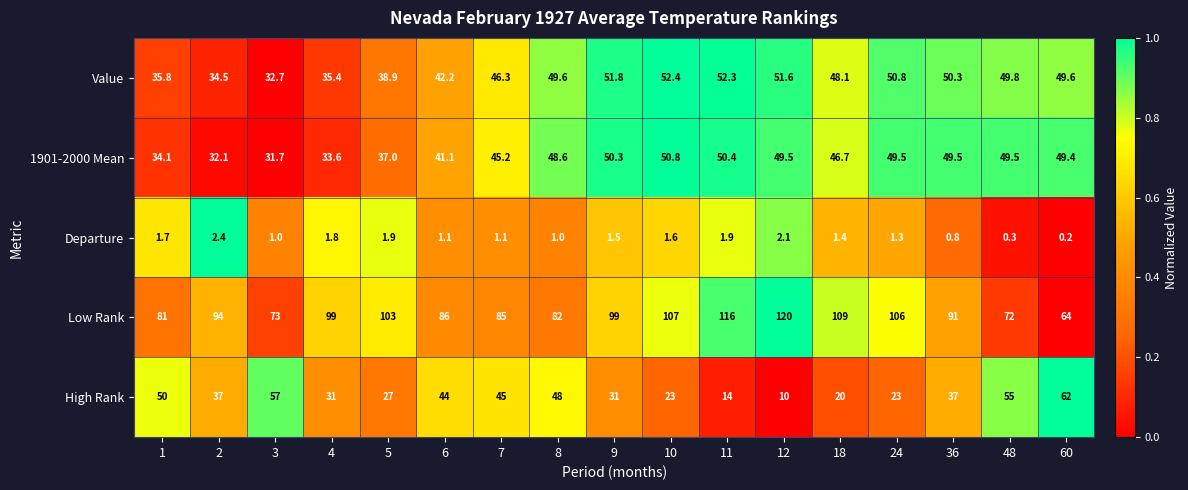

The Departure series shows 2.8 at 4. True or false?

False